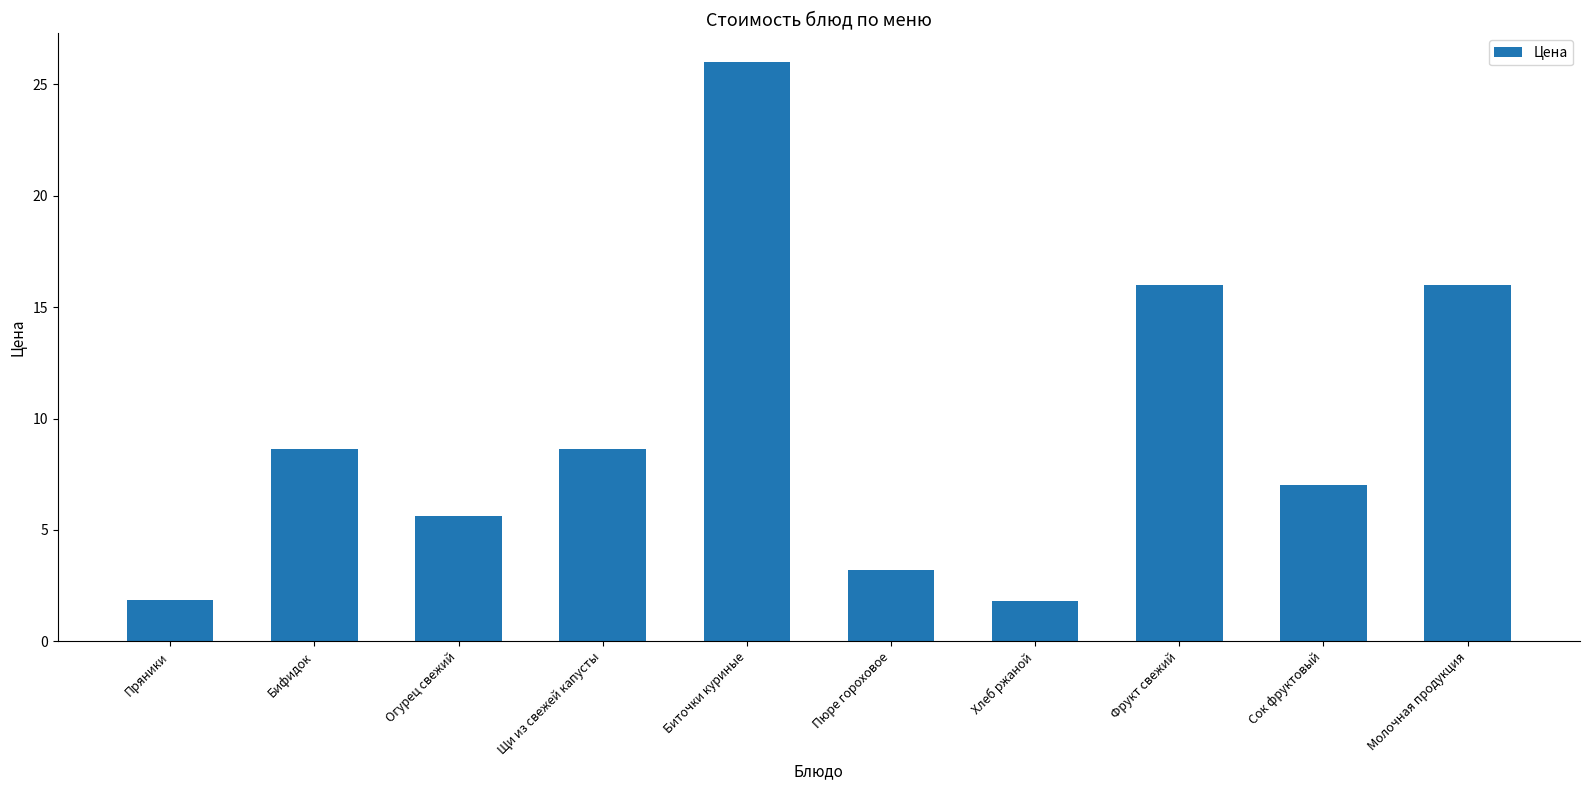

What is the maximum value shown in the chart?

26.0